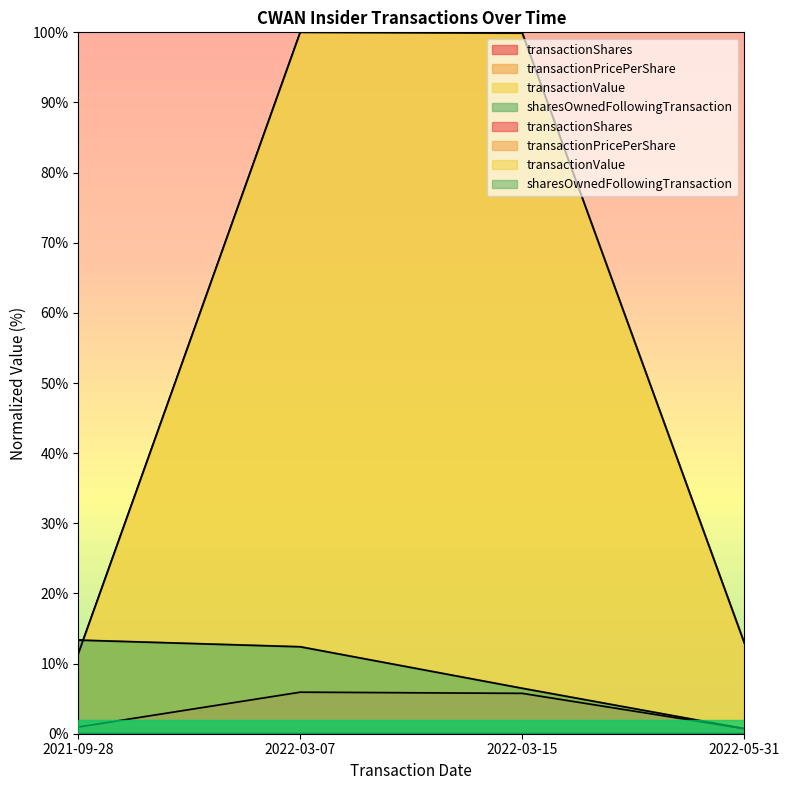

Count the transactionShares values in the range 0 to 5.

2